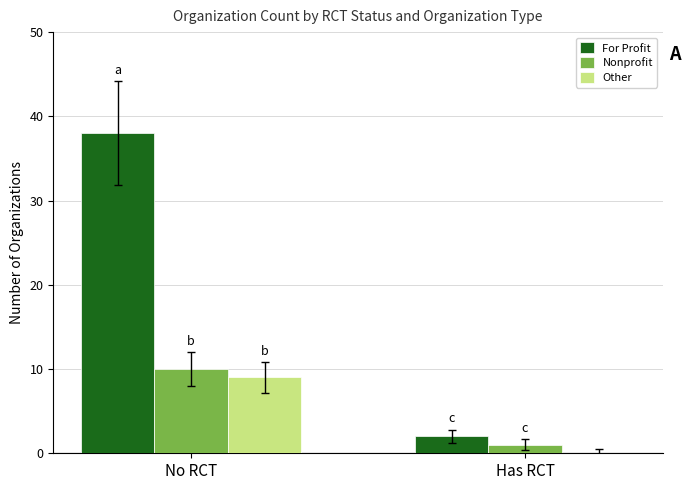

Read the Other value at No RCT.

9